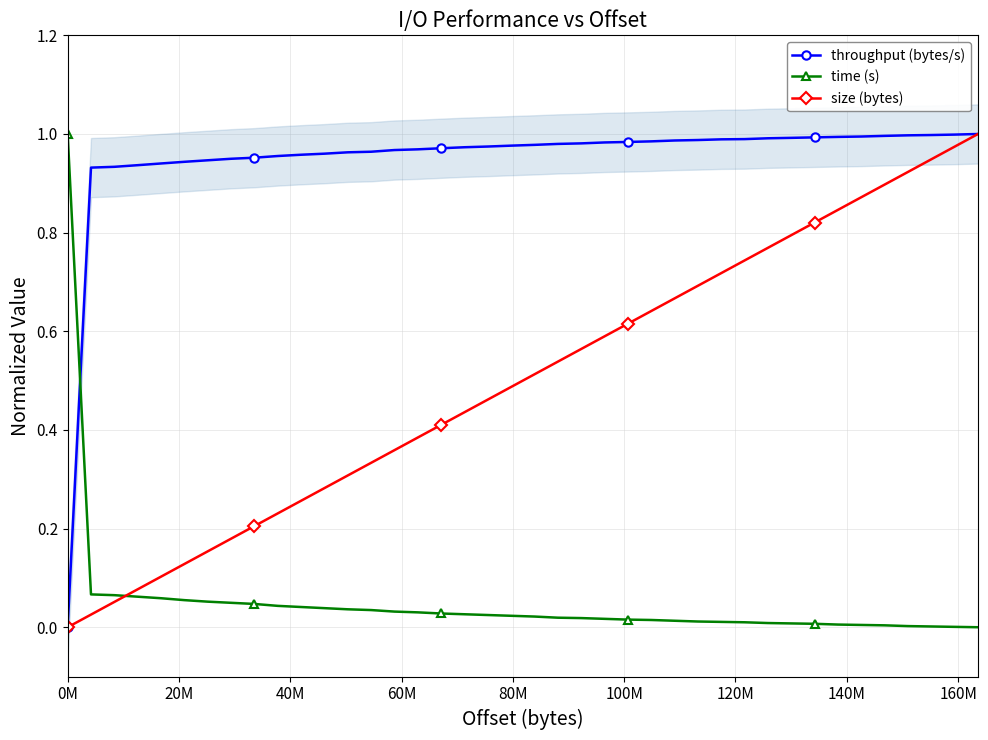

How many times do time (s) and throughput (bytes/s) cross each other?

1